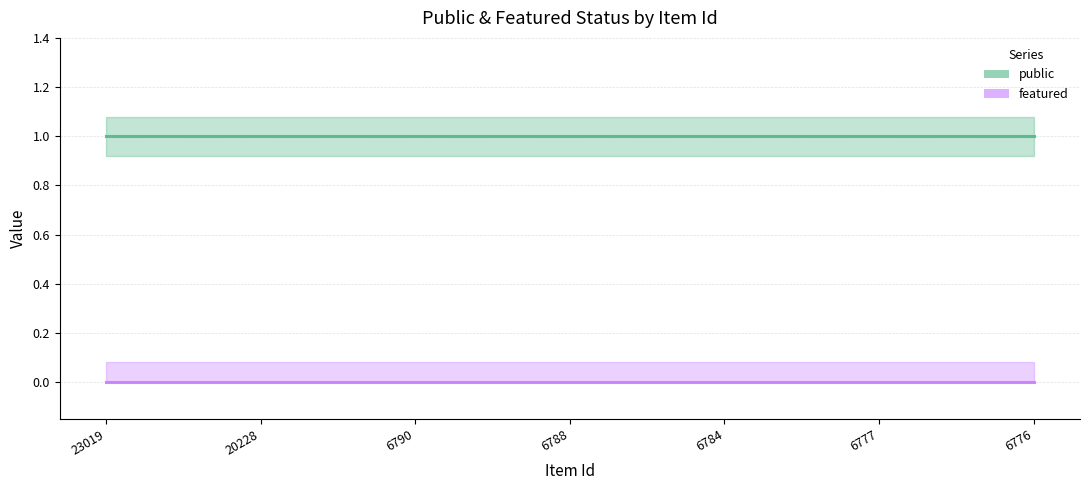

Reading right to left, list all the values displayed in this chart.

public (line): 6776=1	6777=1	6784=1	6788=1	6790=1	20228=1	23019=1
featured (line): 6776=0	6777=0	6784=0	6788=0	6790=0	20228=0	23019=0